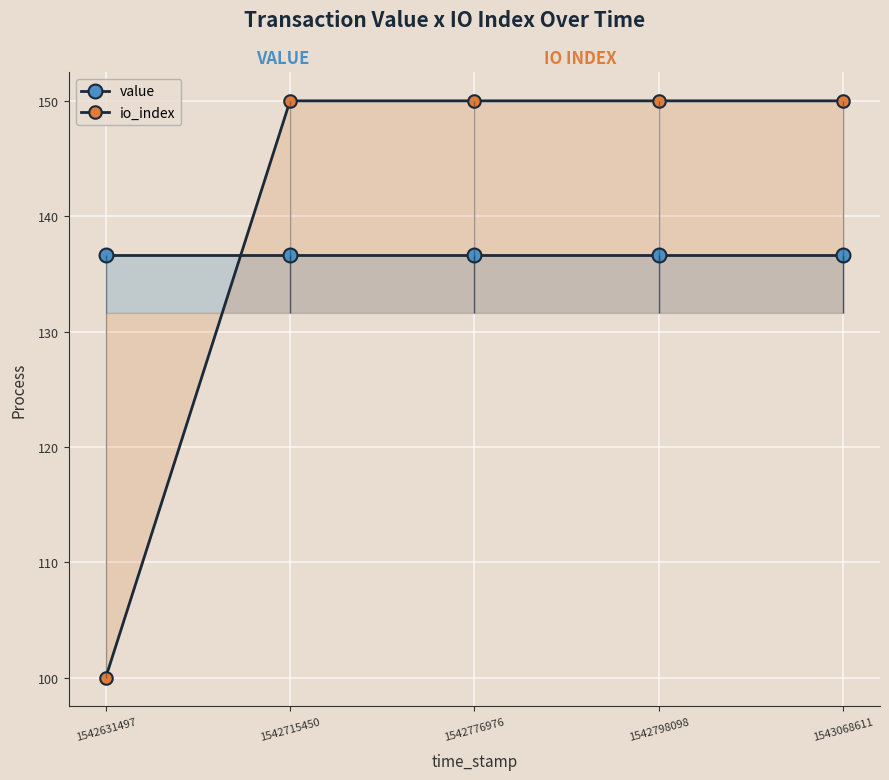

What is the total value across all series at 1542631497?

236.6